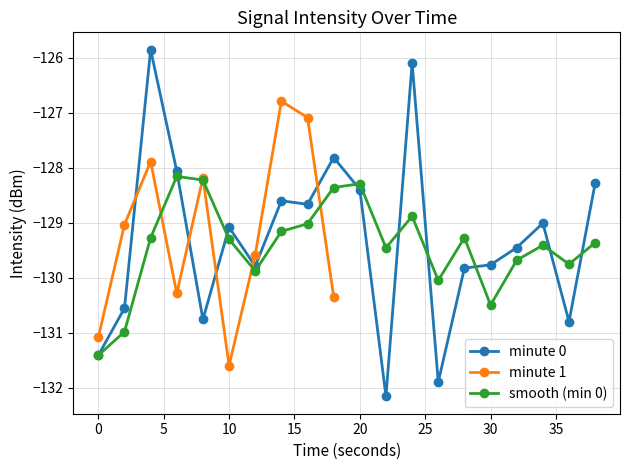

Is it true that minute 0 equals -38.3 at 10?

False